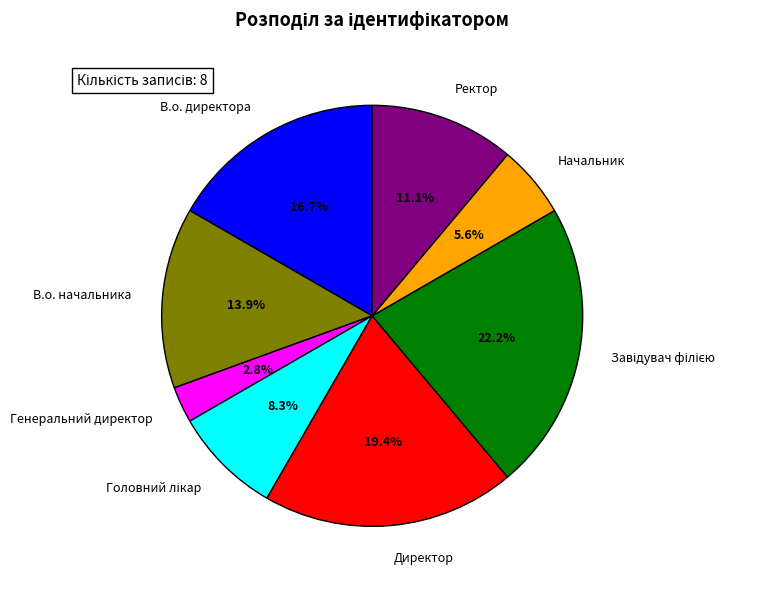

Is there a majority slice in this chart?

No